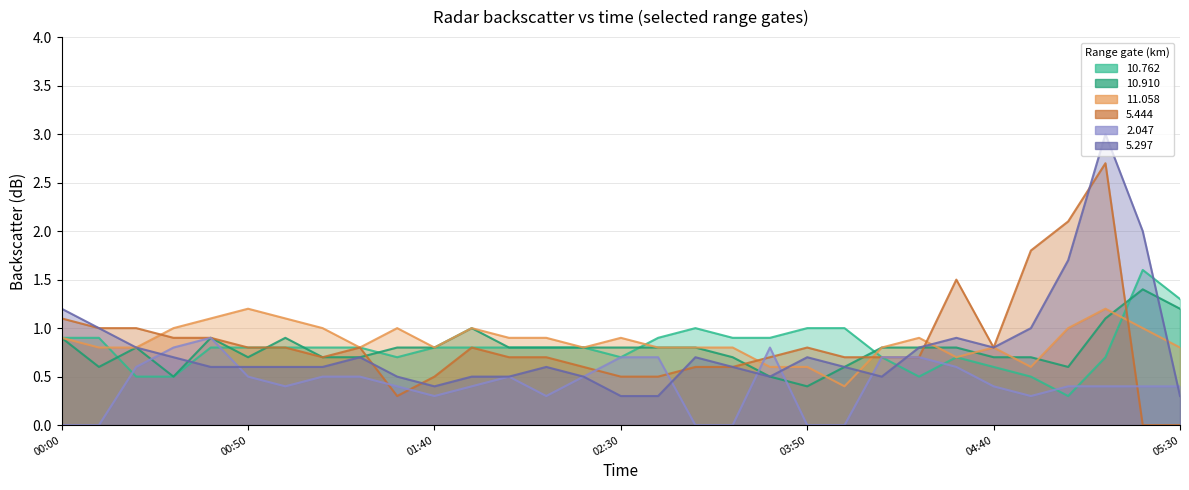

What is the difference between the highest and lowest values at 2012/01/27 04:20?

0.4